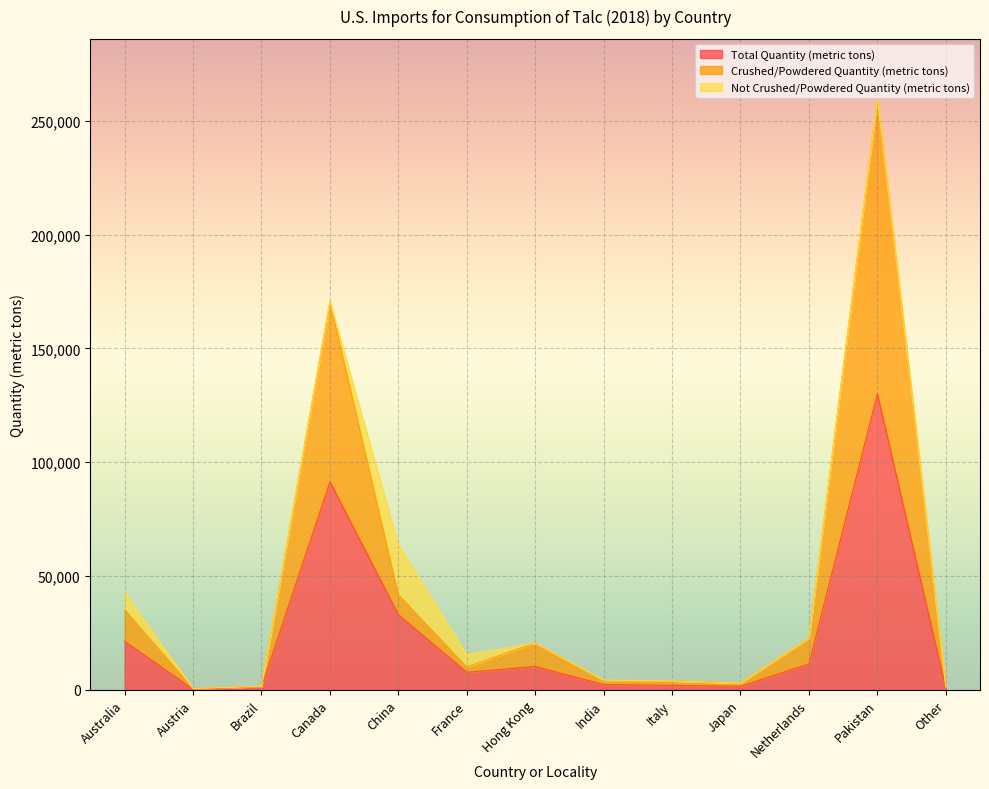

At which label does Crushed/Powdered Quantity (metric tons) reach its minimum?

Austria